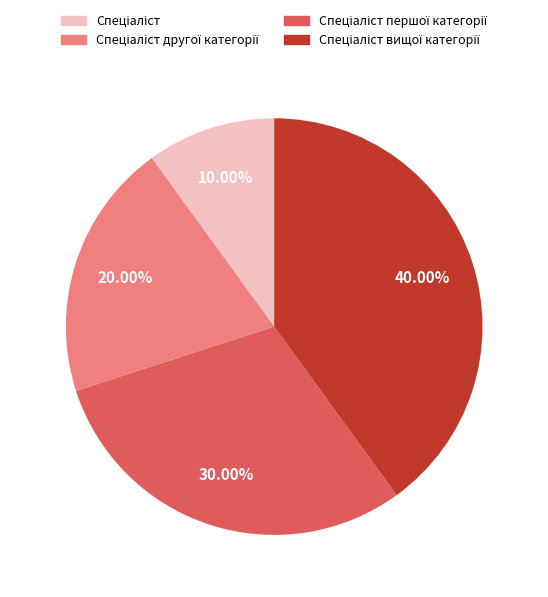

How many slices are in this pie chart?

4